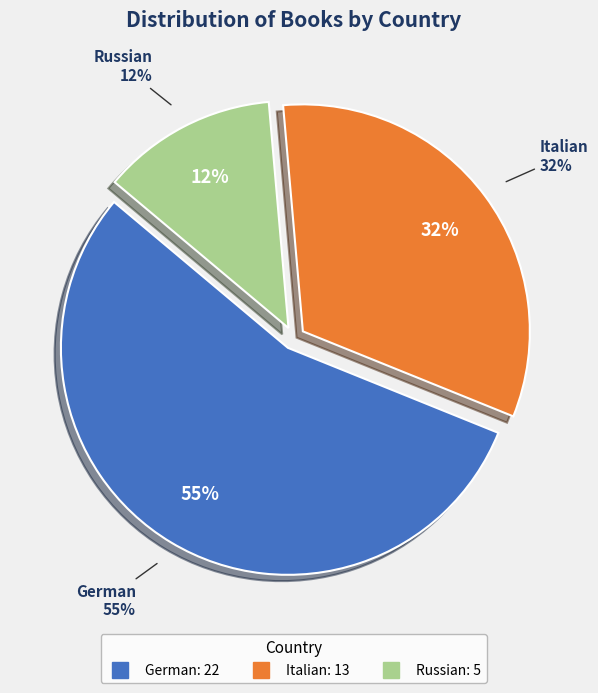

What is the largest slice in the pie chart?

German